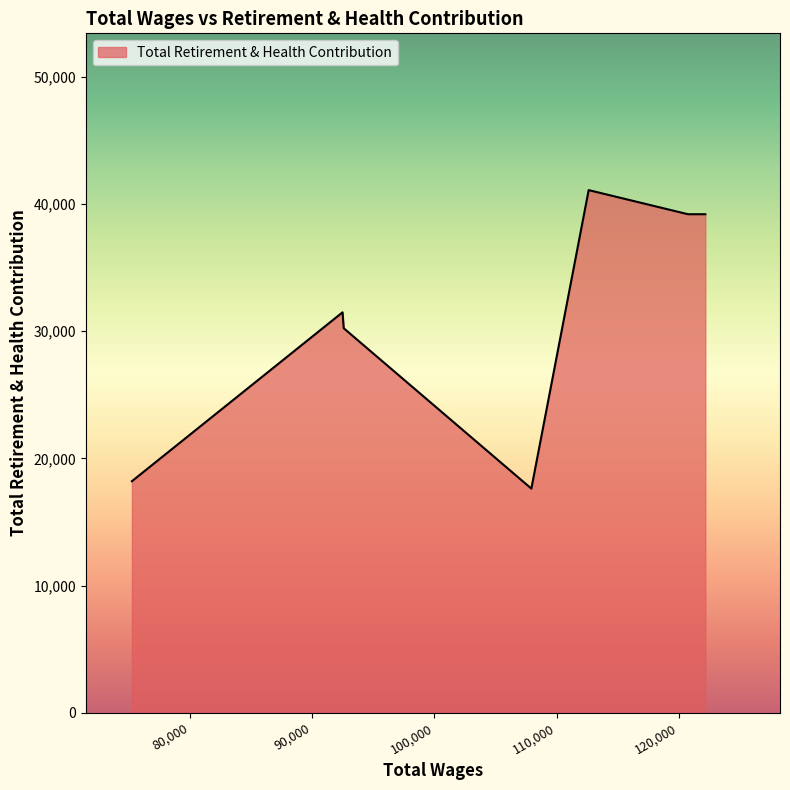

What is the smallest value displayed?

17623